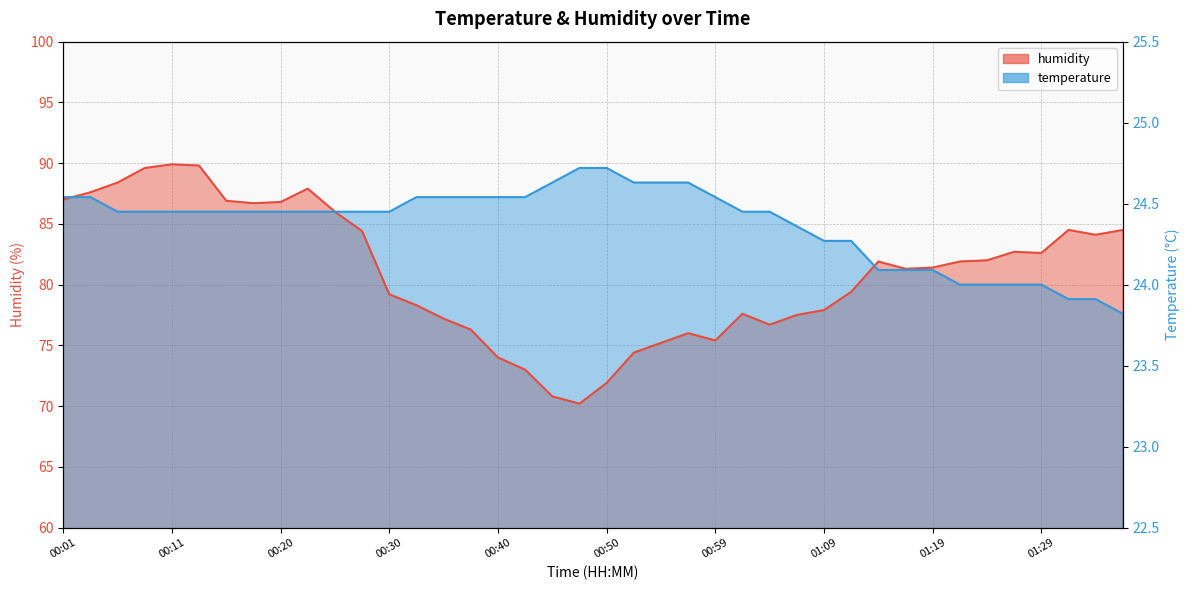

How many interior local peaks does the humidity series have?

7